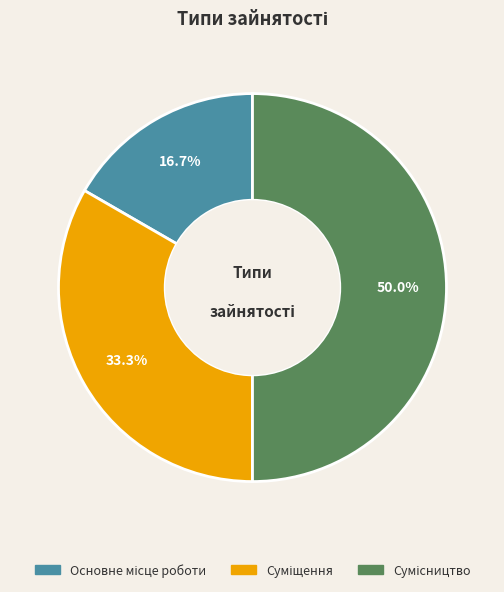

Count the number of slices in the pie.

3